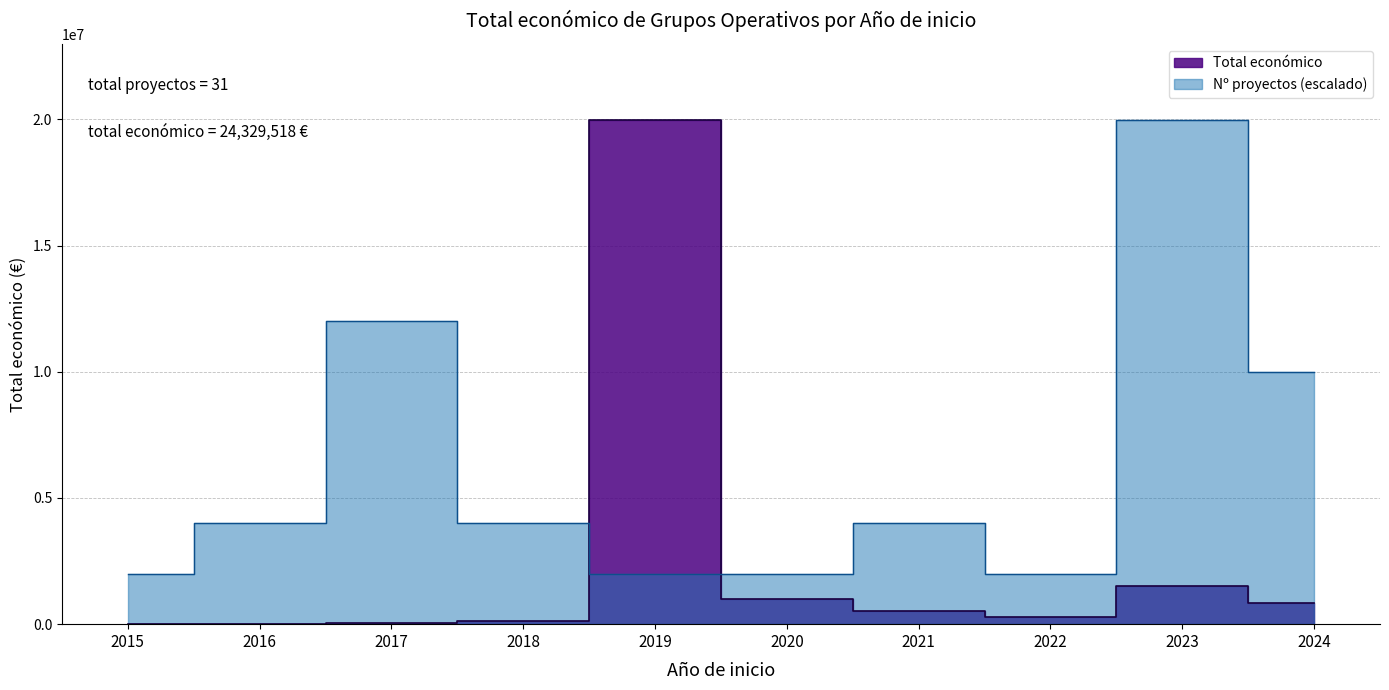

What is the difference between the maximum and minimum values?

19988896